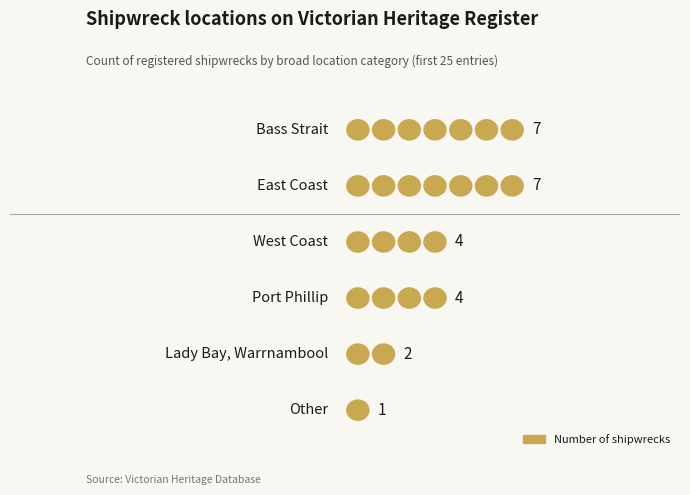

What is the label of the 5th bar from the left?

Lady Bay, Warrnambool